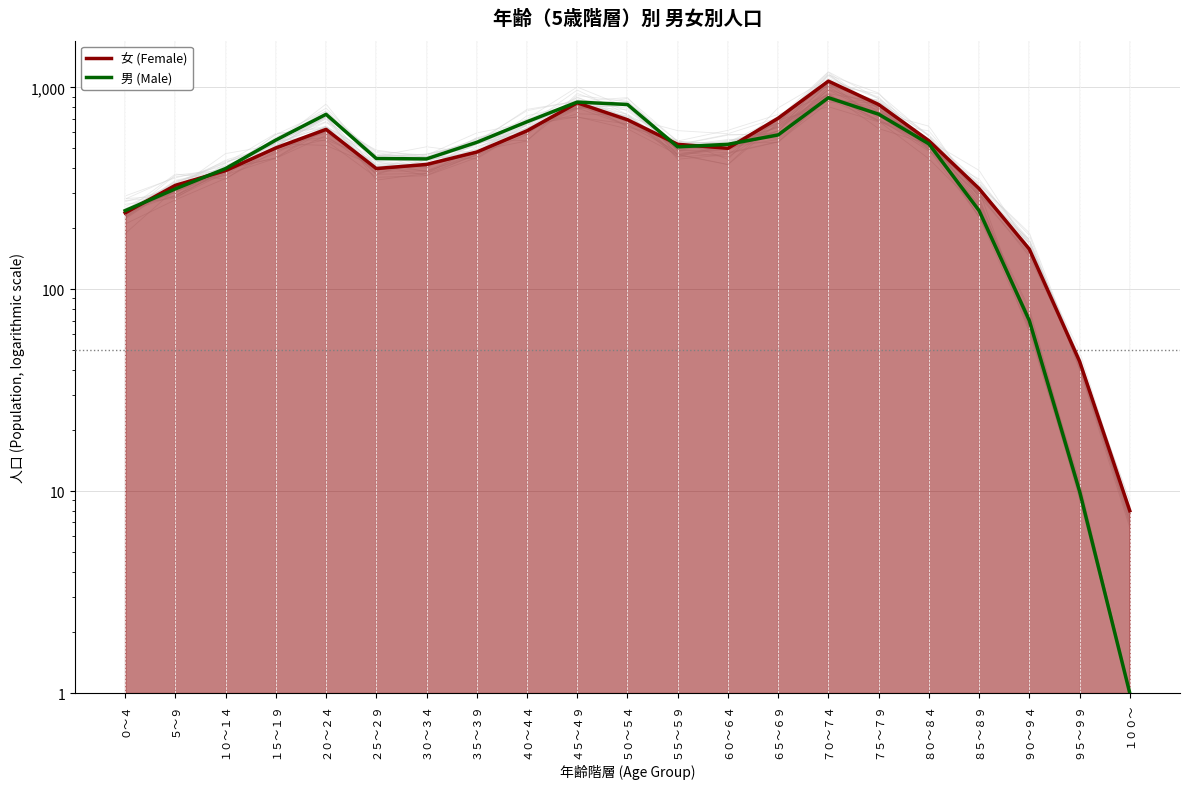

True or false: 男 (Male) has more than 2 interior local peaks.

True